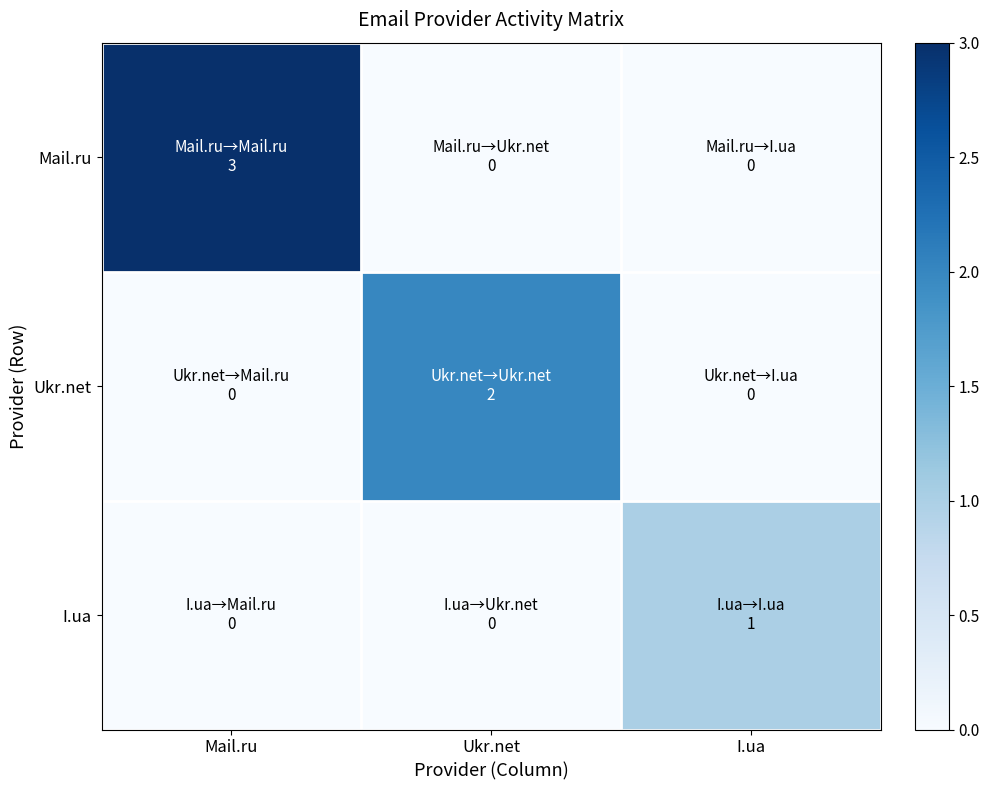

Between Mail.ru and Ukr.net, which series saw the biggest shift?

Mail.ru